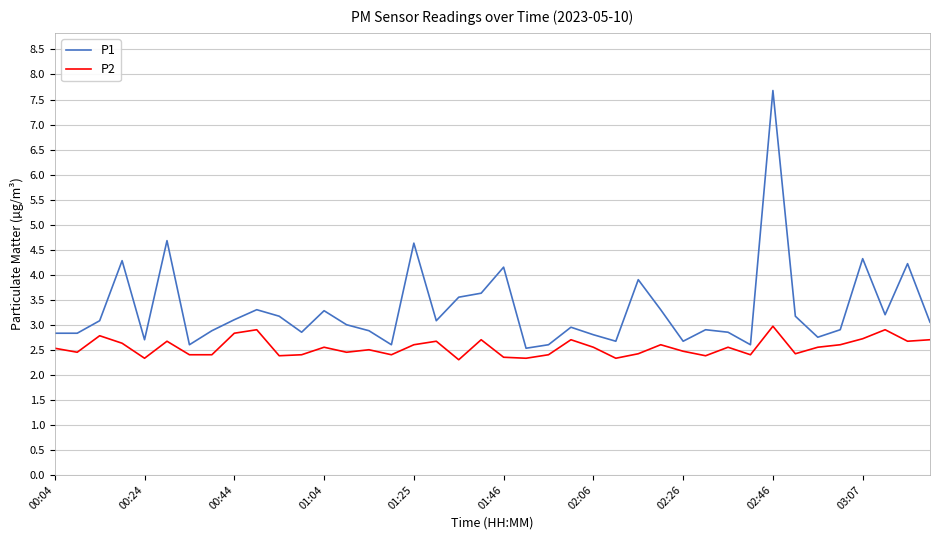

Rank the series by their average value, from highest to lowest.

P1, P2